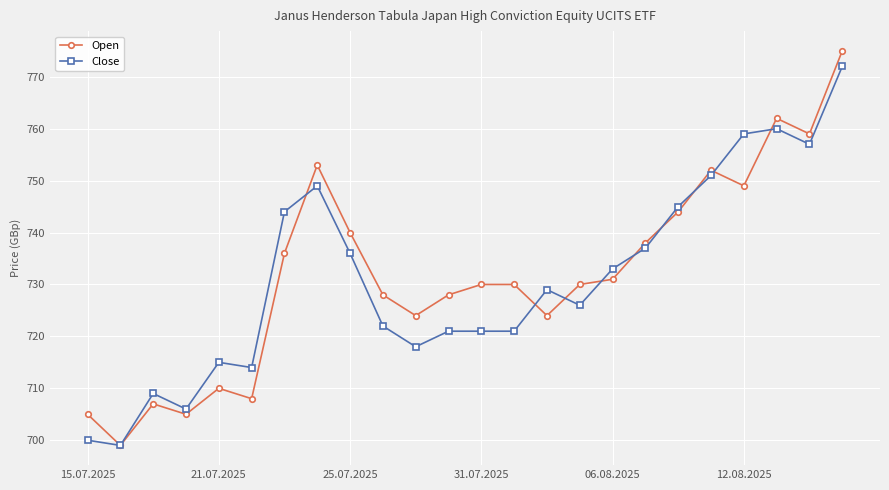

What is the maximum value for Close?

772